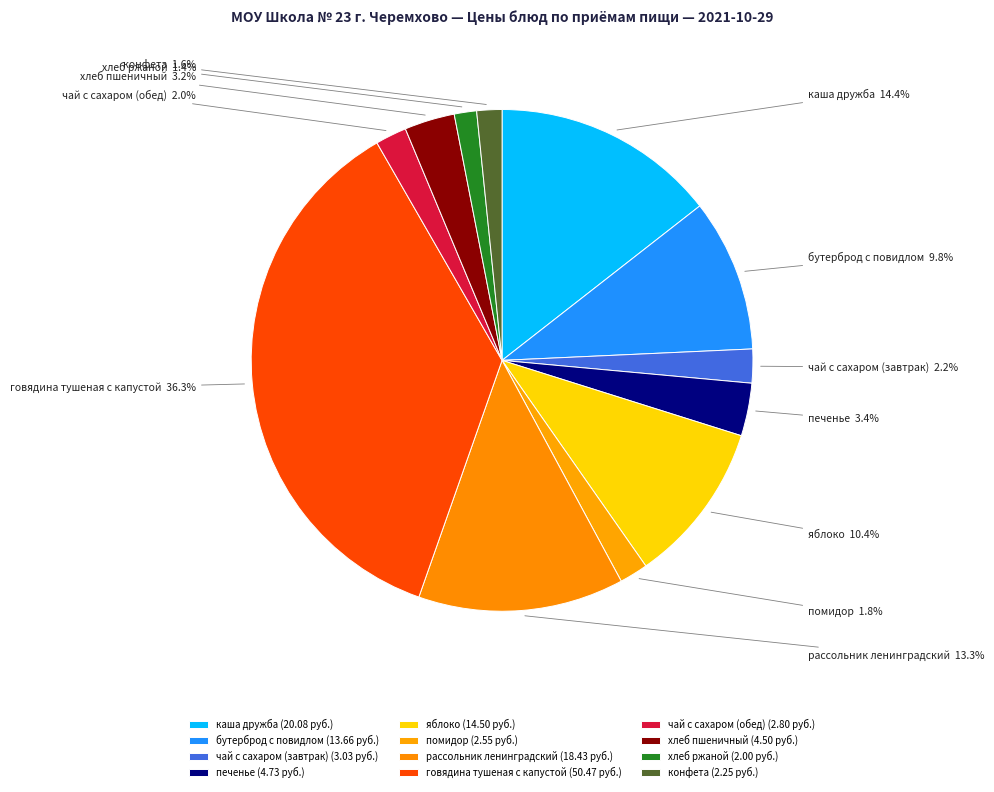

To the nearest percent, what is the combined percentage of помидор and каша дружба?

16%